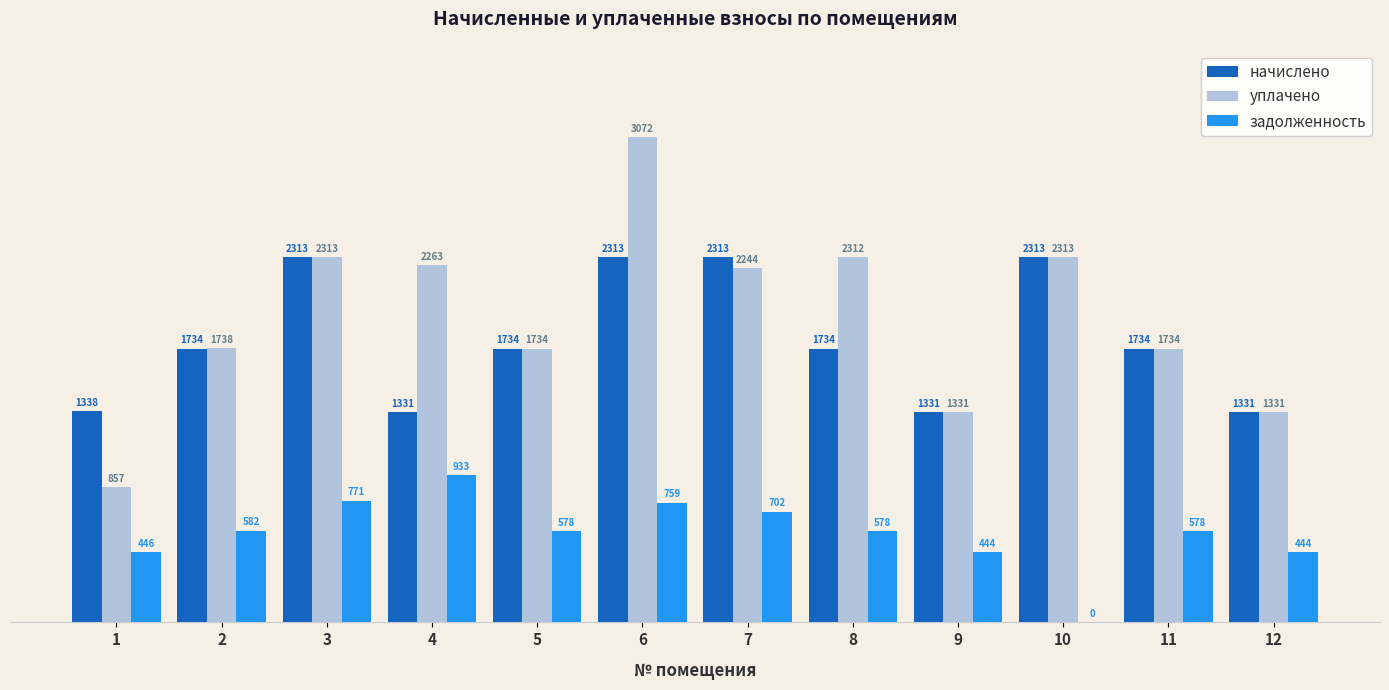

Read the уплачено value at 6.

3072.5